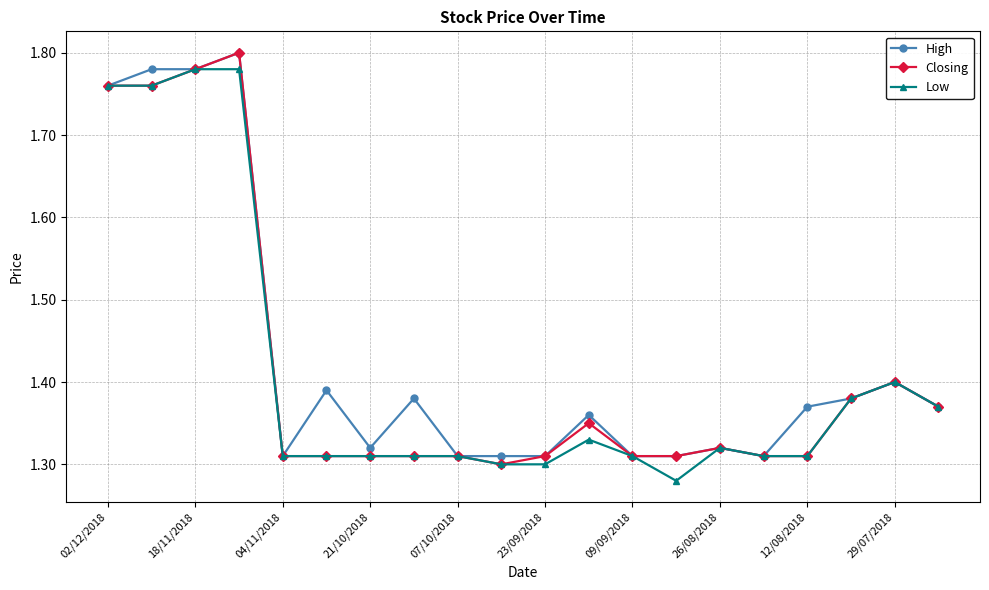

Count the number of data series in this chart.

3